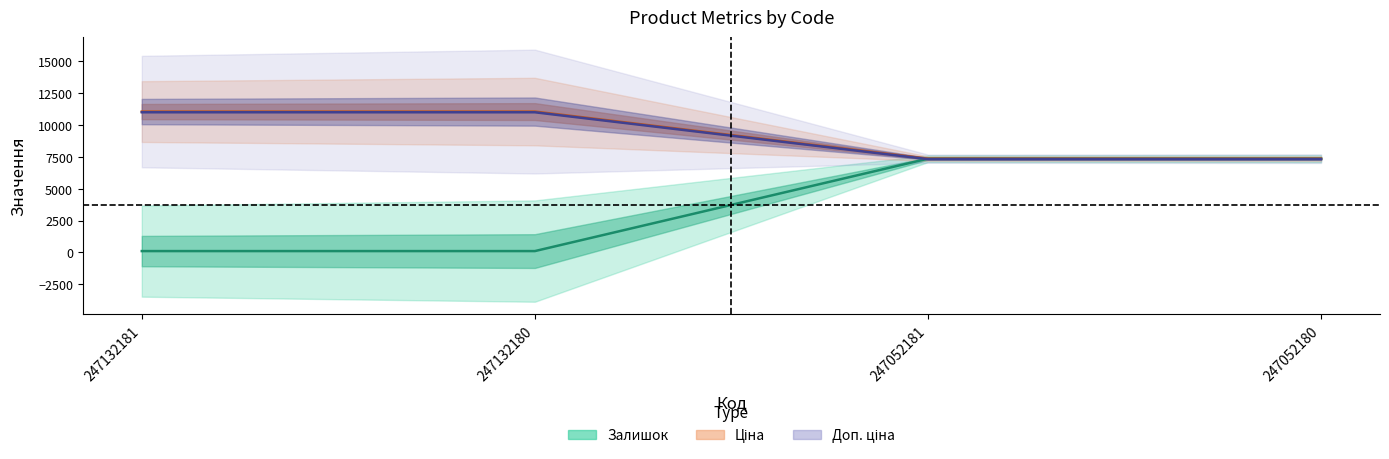

What is the greatest value displayed?

11055.0